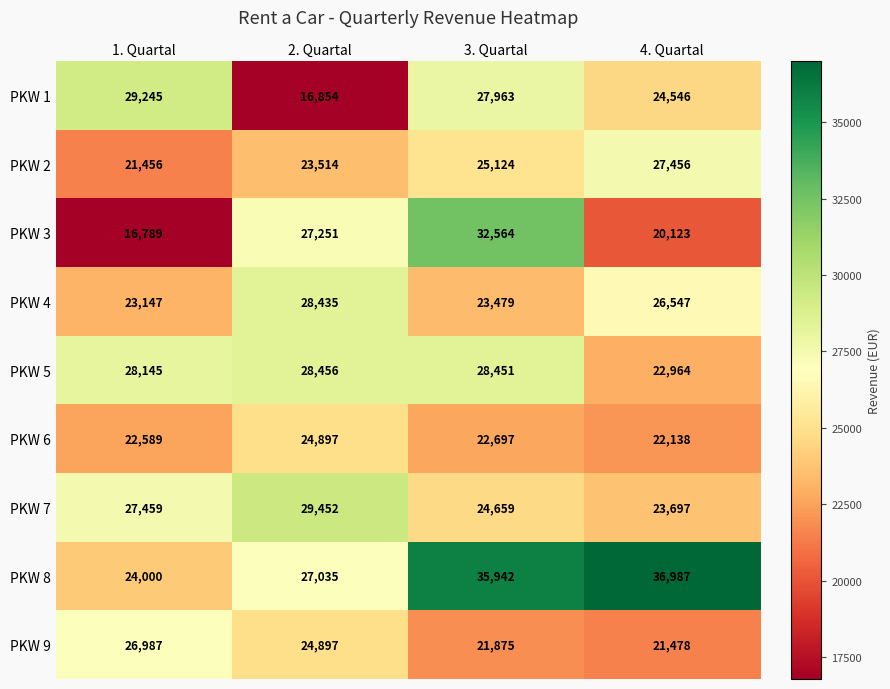

Which series has the largest total across all categories?

PKW 8